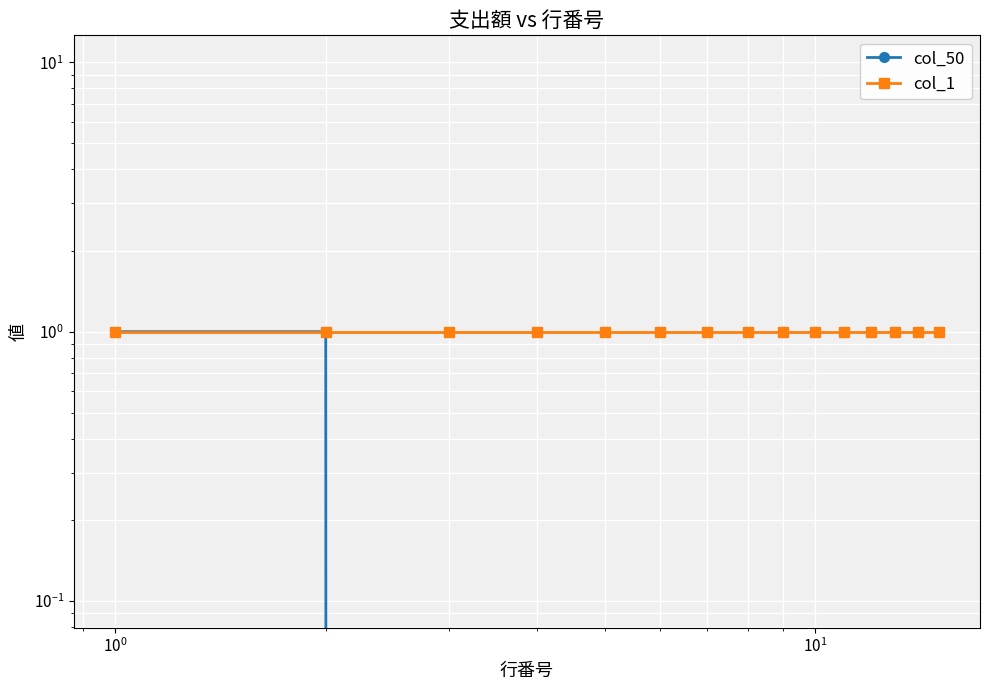

True or false: col_50 has more than 2 points higher than both neighbors.

False